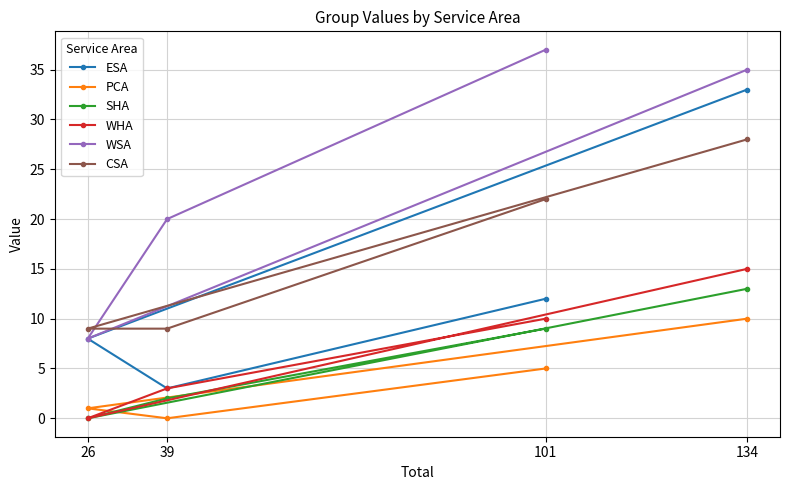

What is the label of the 2nd point from the left?

39